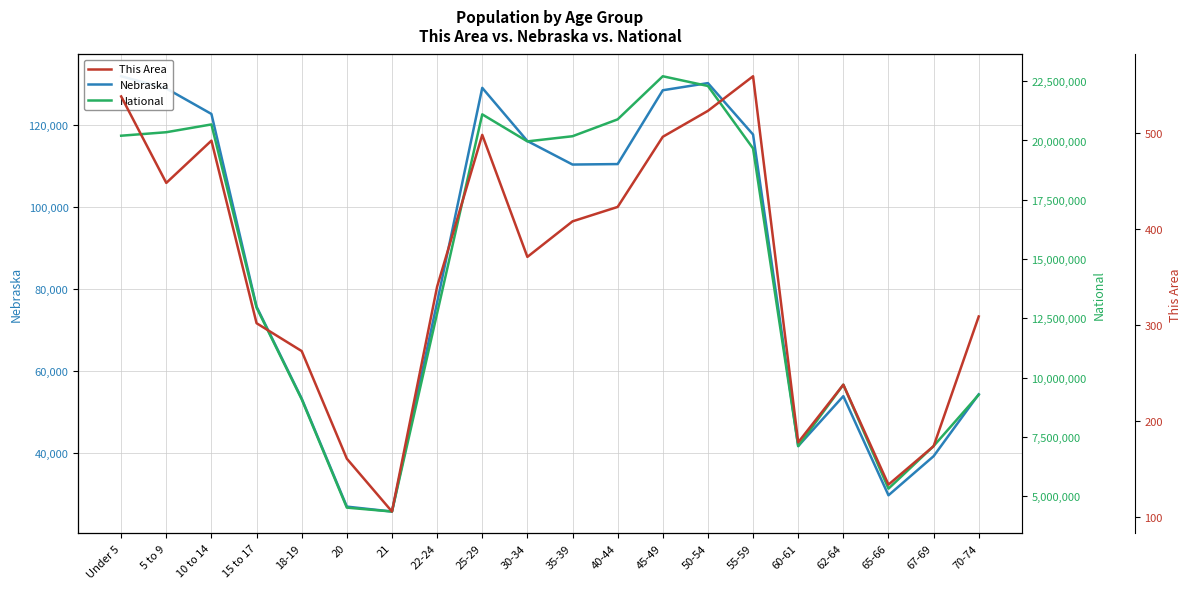

Is it true that This Area equals 559 at 55-59?

True